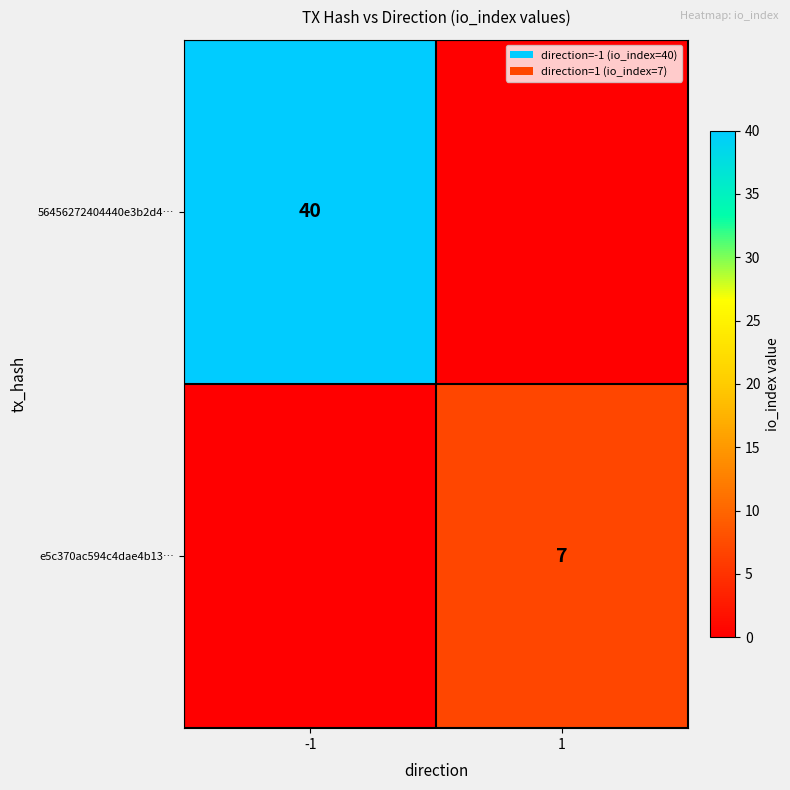

True or false: 56456272404440e3b2d4… has a value of 15 at -1.

False